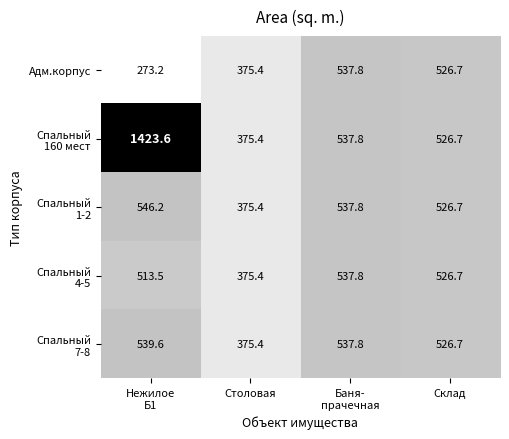

What is the total value across all series at Столовая?

1877.0